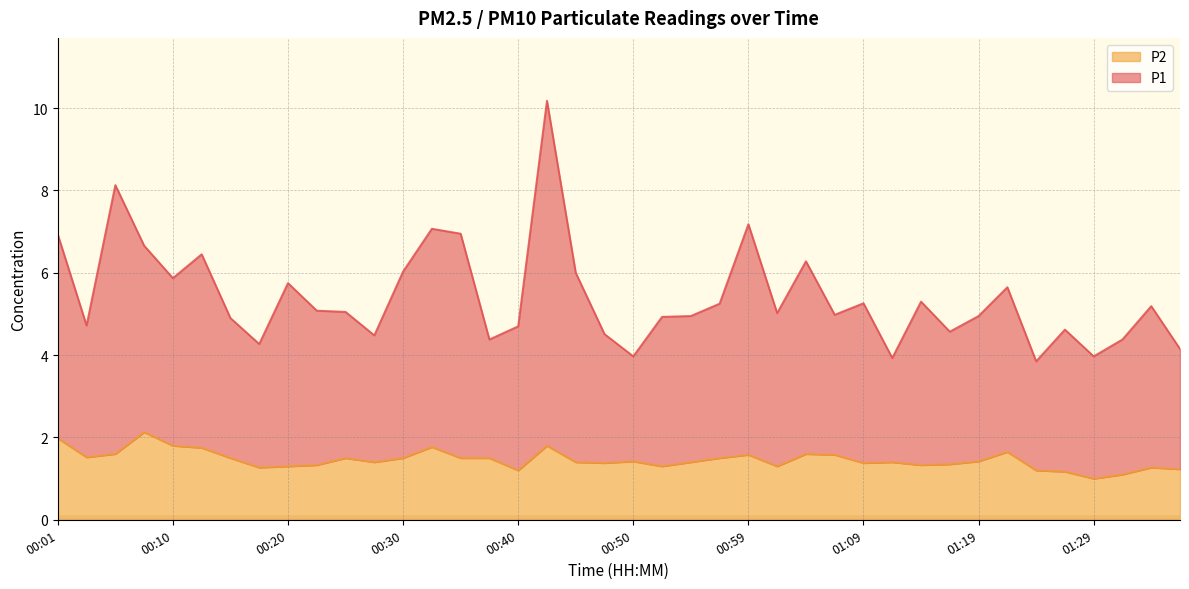

True or false: P2 and P1 intersect in this chart.

False